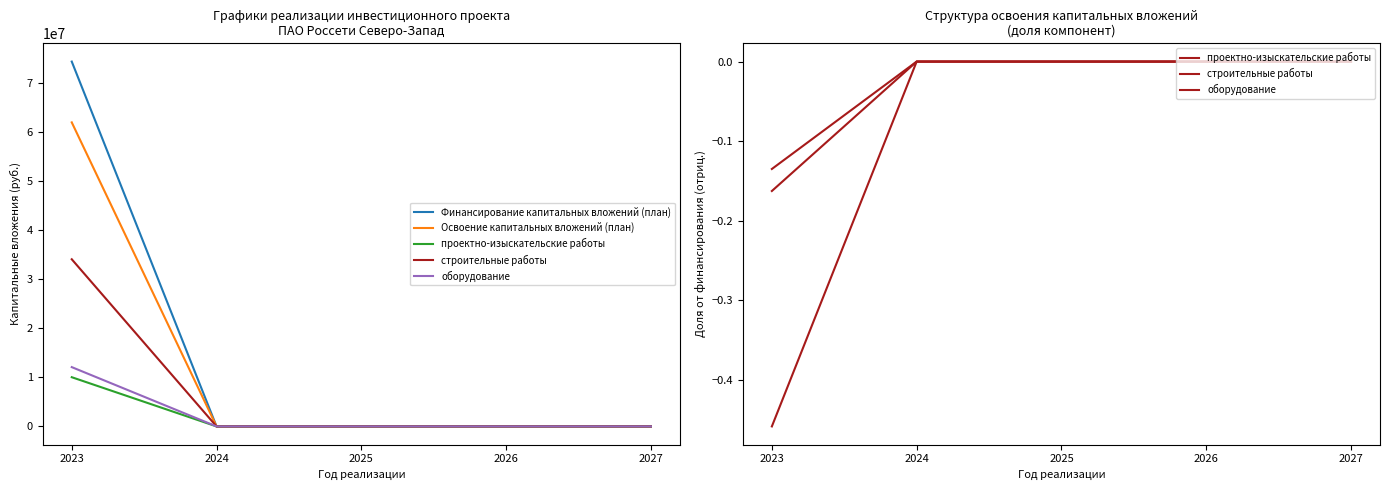

Reading right to left, list all the values displayed in this chart.

Финансирование капитальных вложений (план): 2027=0.0	2026=0.0	2025=0.0	2024=0.0	2023=74422788.0
Освоение капитальных вложений (план): 2027=0.0	2026=0.0	2025=0.0	2024=0.0	2023=62018990.0
проектно-изыскательские работы: 2027=0.0	2026=0.0	2025=0.0	2024=0.0	2023=-0.1
строительные работы: 2027=0.0	2026=0.0	2025=0.0	2024=0.0	2023=-0.5
оборудование: 2027=0.0	2026=0.0	2025=0.0	2024=0.0	2023=-0.2